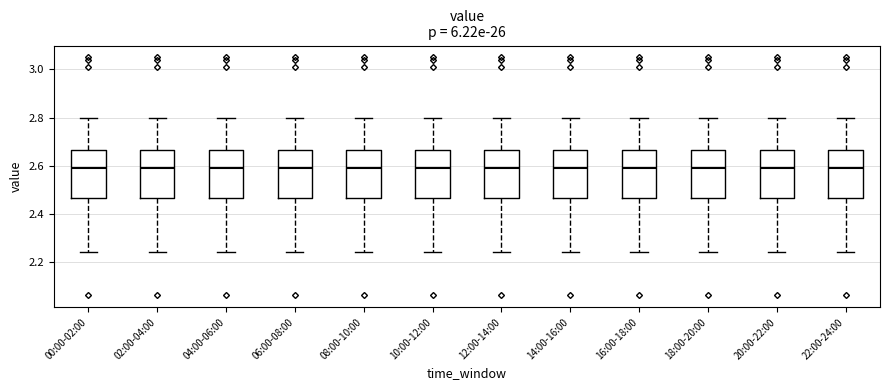

Reading left to right, transcribe this box plot: for each box, give where its median line is, the range the box spans, and where its two whiskers end, as read against the y-axis. The values are not printed on the chart, so give them approximately, as read against the axis.

00:00-02:00: median 2.60, box 2.46 to 2.66, whiskers 2.24 to 2.80
02:00-04:00: median 2.60, box 2.46 to 2.66, whiskers 2.24 to 2.80
04:00-06:00: median 2.60, box 2.46 to 2.66, whiskers 2.24 to 2.80
06:00-08:00: median 2.60, box 2.46 to 2.66, whiskers 2.24 to 2.80
08:00-10:00: median 2.60, box 2.46 to 2.66, whiskers 2.24 to 2.80
10:00-12:00: median 2.60, box 2.46 to 2.66, whiskers 2.24 to 2.80
12:00-14:00: median 2.60, box 2.46 to 2.66, whiskers 2.24 to 2.80
14:00-16:00: median 2.60, box 2.46 to 2.66, whiskers 2.24 to 2.80
16:00-18:00: median 2.60, box 2.46 to 2.66, whiskers 2.24 to 2.80
18:00-20:00: median 2.60, box 2.46 to 2.66, whiskers 2.24 to 2.80
20:00-22:00: median 2.60, box 2.46 to 2.66, whiskers 2.24 to 2.80
22:00-24:00: median 2.60, box 2.46 to 2.66, whiskers 2.24 to 2.80